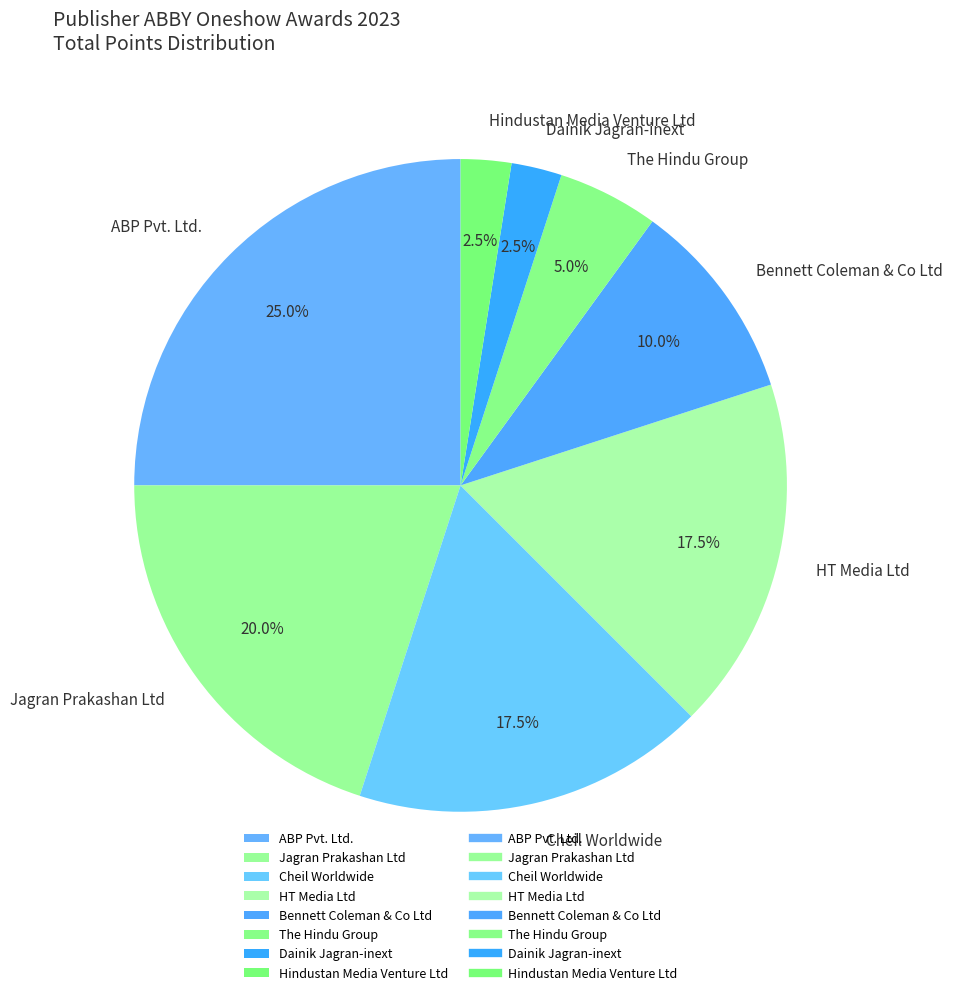

Does Hindustan Media Venture Ltd account for over 50% of the chart?

No